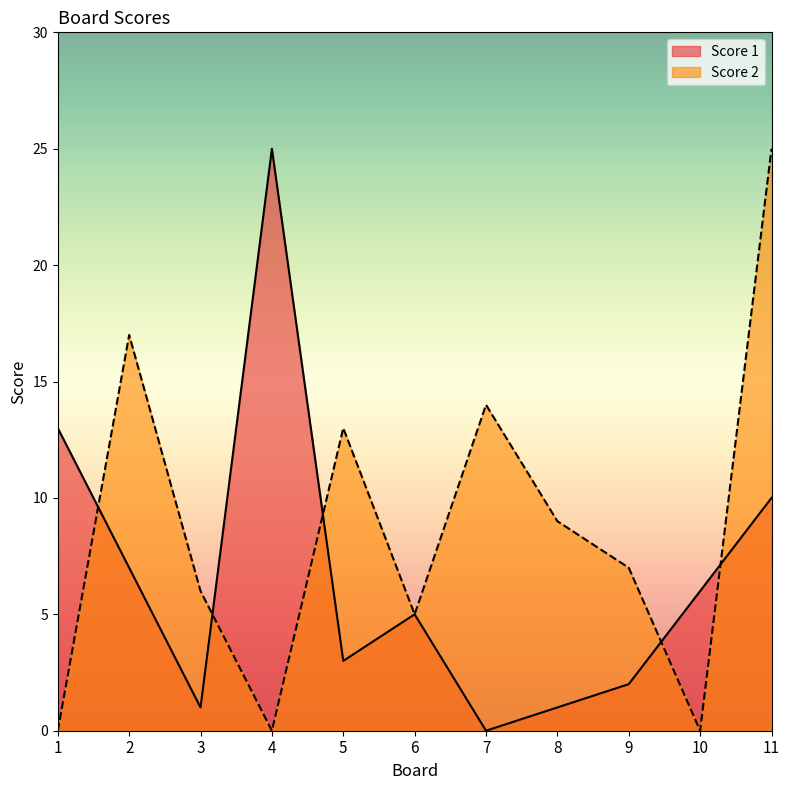

Where does the Score 2 series first go above 7?

2